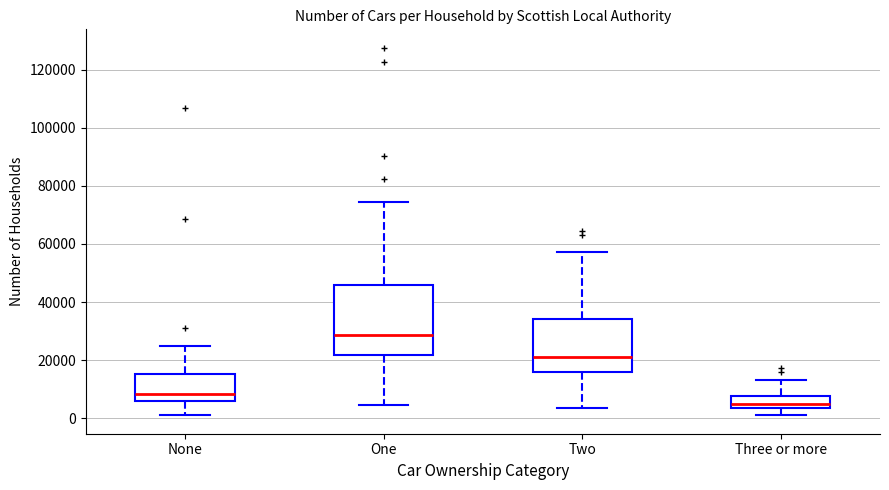

Which box's median line is the lowest?

Three or more